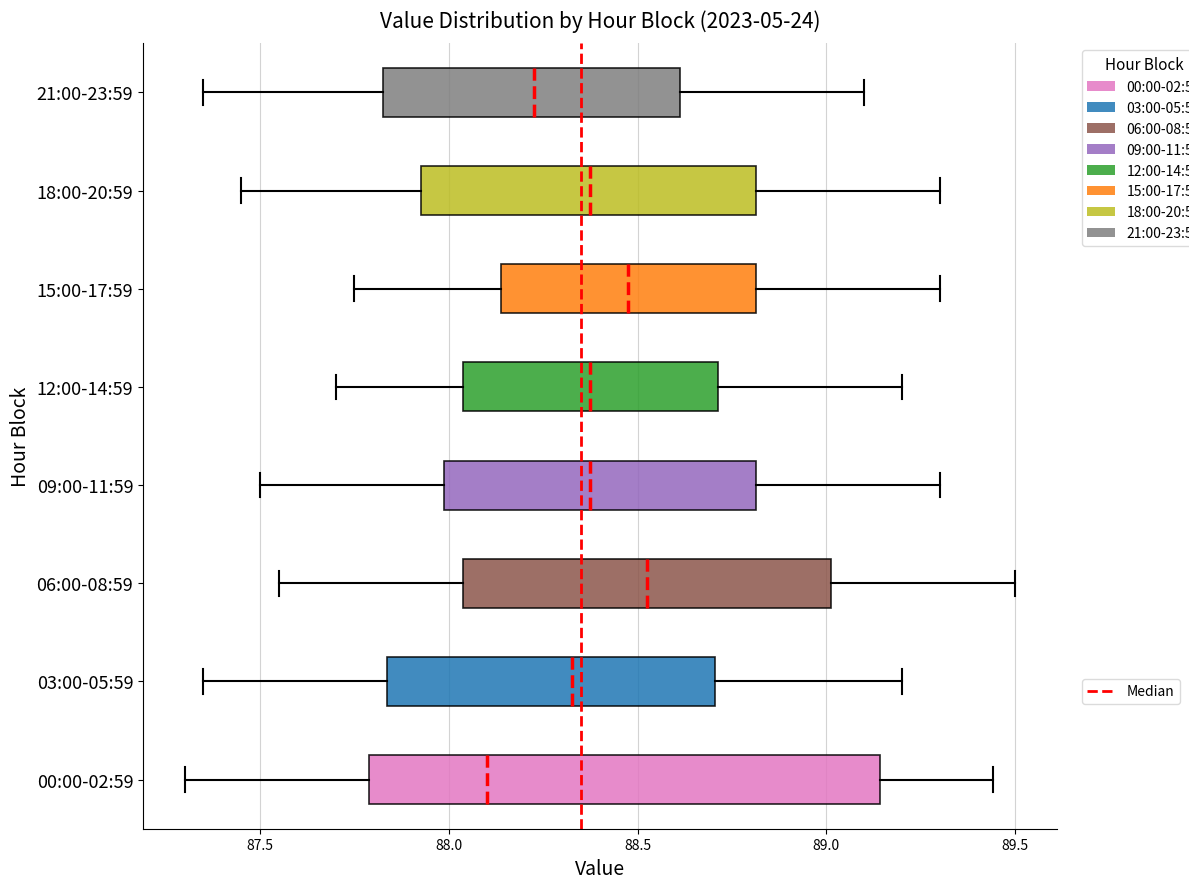

Reading bottom to top, read every box against the x-axis: the position of its median line, the range the box covers, and the ends of its whiskers. The values are not printed on the chart, so give them approximately, as read against the axis.

00:00-02:59: median 88.10, box 87.80 to 89.15, whiskers 87.30 to 89.45
03:00-05:59: median 88.35, box 87.85 to 88.70, whiskers 87.35 to 89.20
06:00-08:59: median 88.55, box 88.05 to 89.00, whiskers 87.55 to 89.50
09:00-11:59: median 88.40, box 88.00 to 88.80, whiskers 87.50 to 89.30
12:00-14:59: median 88.40, box 88.05 to 88.70, whiskers 87.70 to 89.20
15:00-17:59: median 88.50, box 88.15 to 88.80, whiskers 87.75 to 89.30
18:00-20:59: median 88.40, box 87.95 to 88.80, whiskers 87.45 to 89.30
21:00-23:59: median 88.25, box 87.85 to 88.60, whiskers 87.35 to 89.10